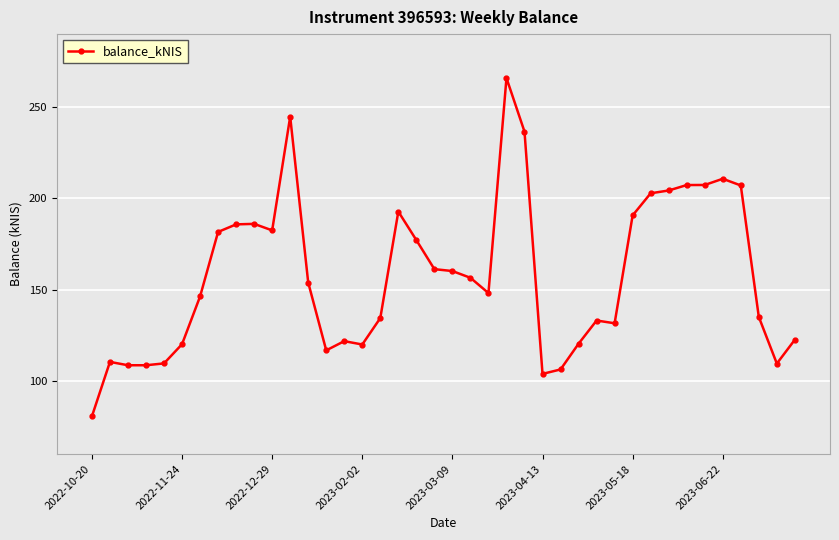

What is the value of the 11th point from the left?

182.5